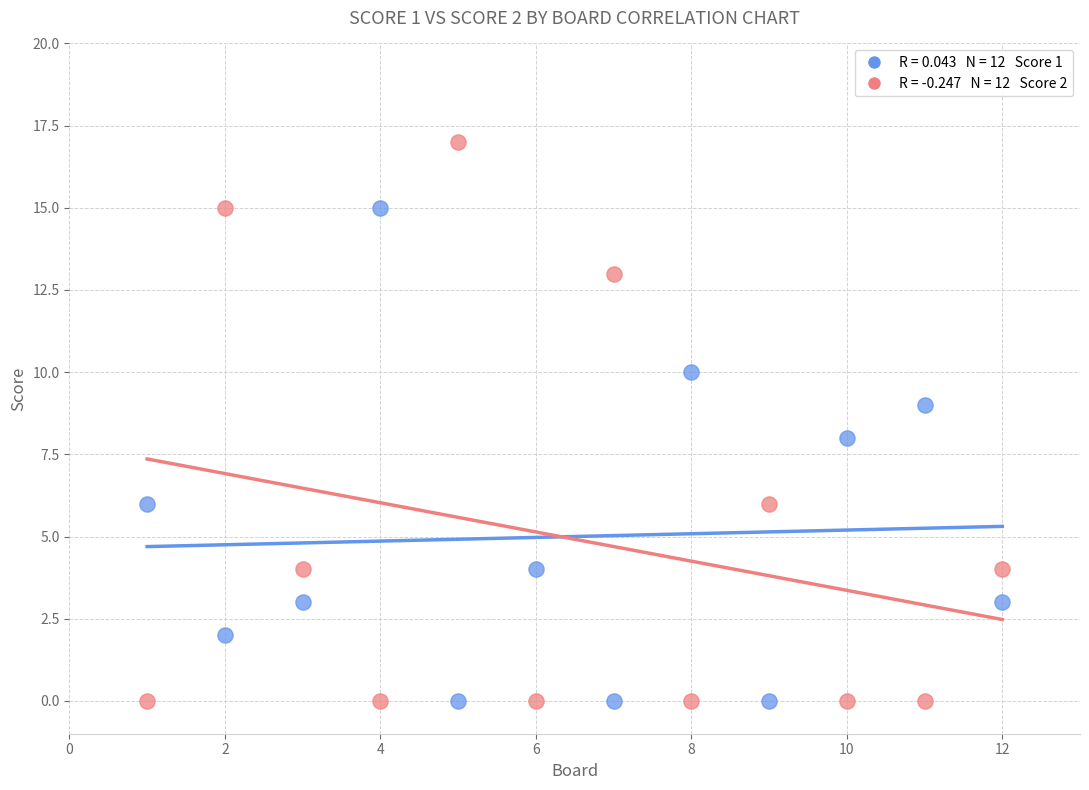

Across all data points, what is the range of X values (max minus min)?

11